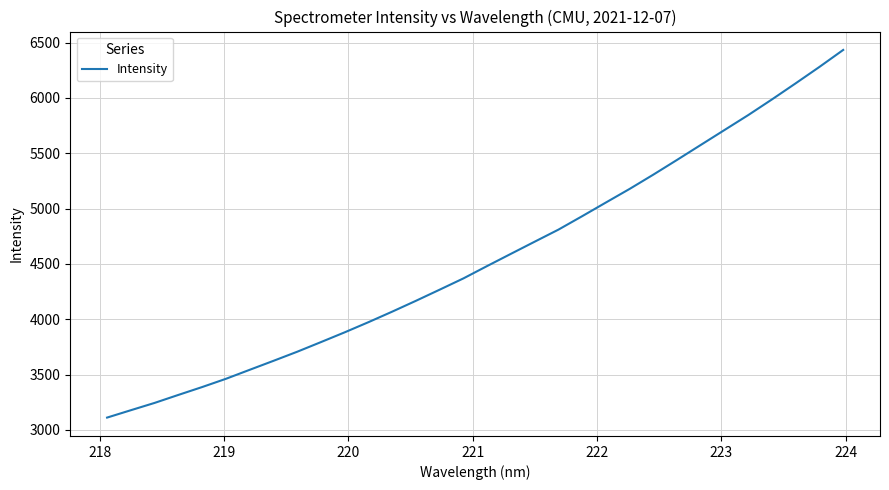

What is the maximum value shown in the chart?

6433.9